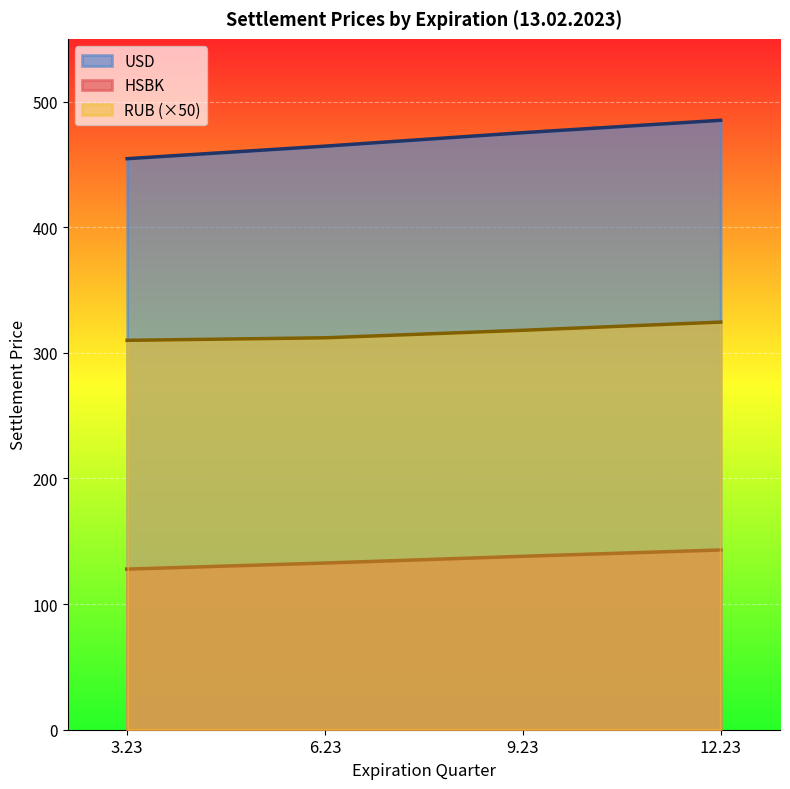

Rank the categories by HSBK value from lowest to highest.

3.23, 6.23, 9.23, 12.23